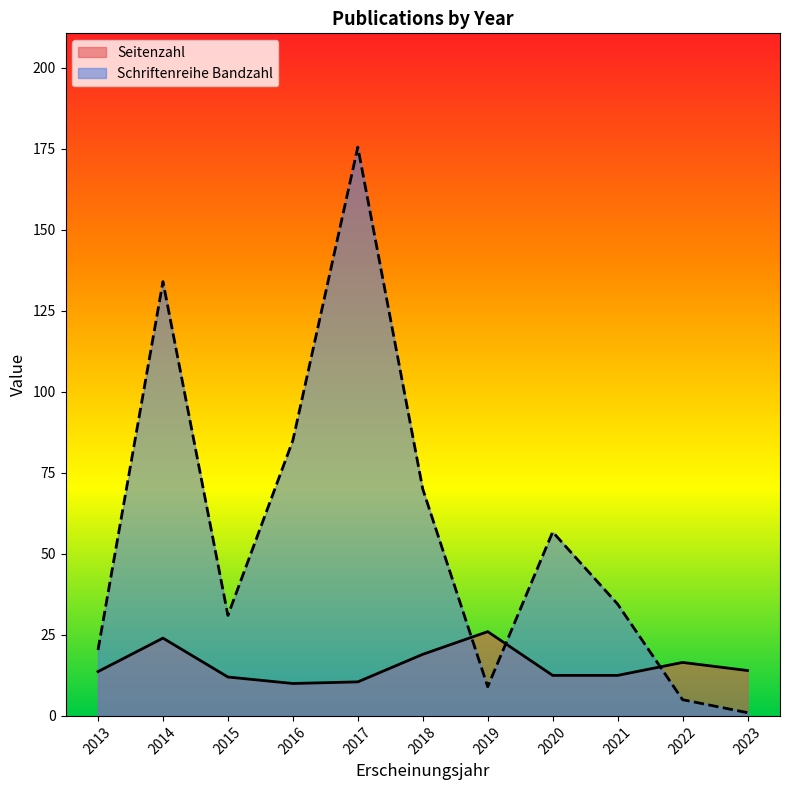

How many intersections are there between Schriftenreihe Bandzahl and Seitenzahl?

3